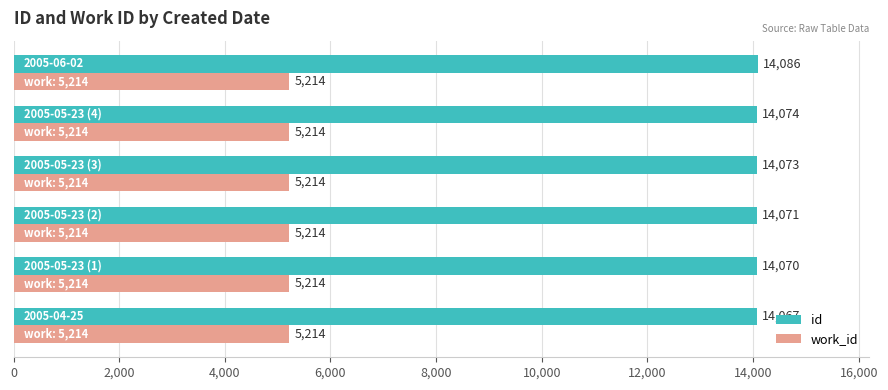

Rank the series by their maximum value, from lowest to highest.

work_id, id